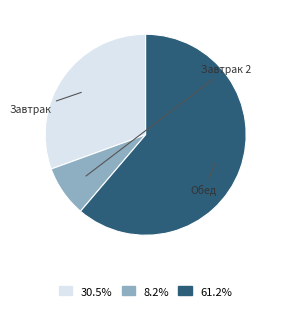

Is there a majority slice in this chart?

Yes